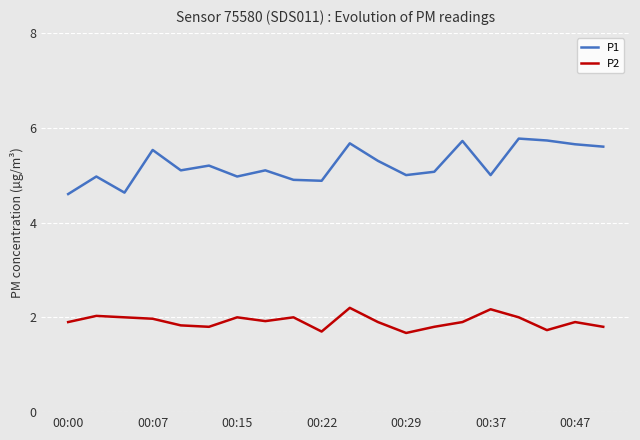

True or false: P2 and P1 intersect in this chart.

False